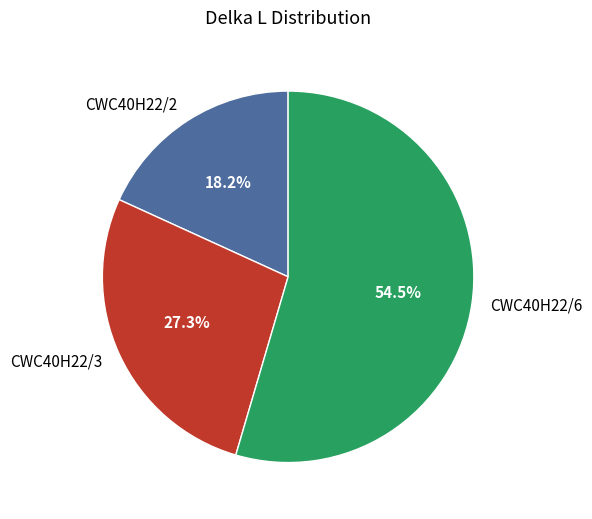

Is it true that CWC40H22/3 is 27% of the pie?

True